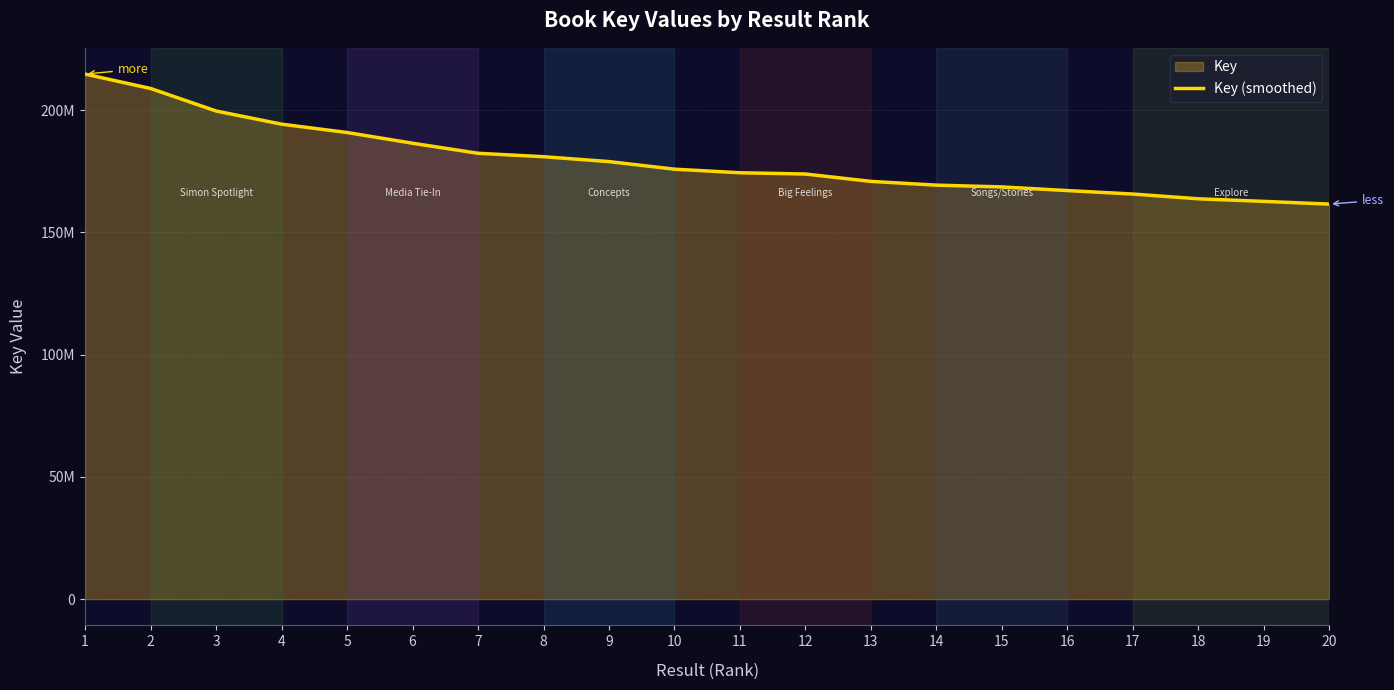

Count the number of data series in this chart.

1